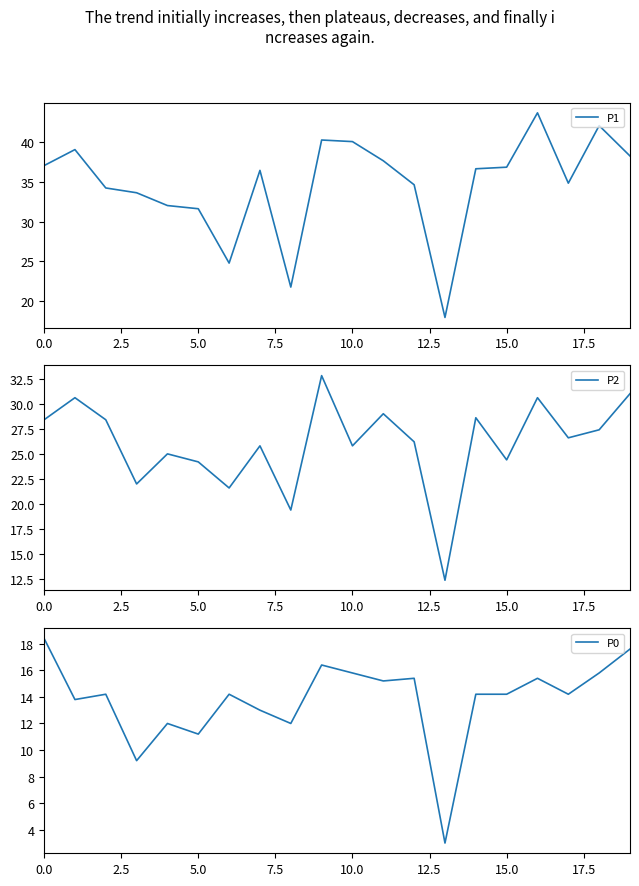

What is the lowest value of the P1 series?

18.0